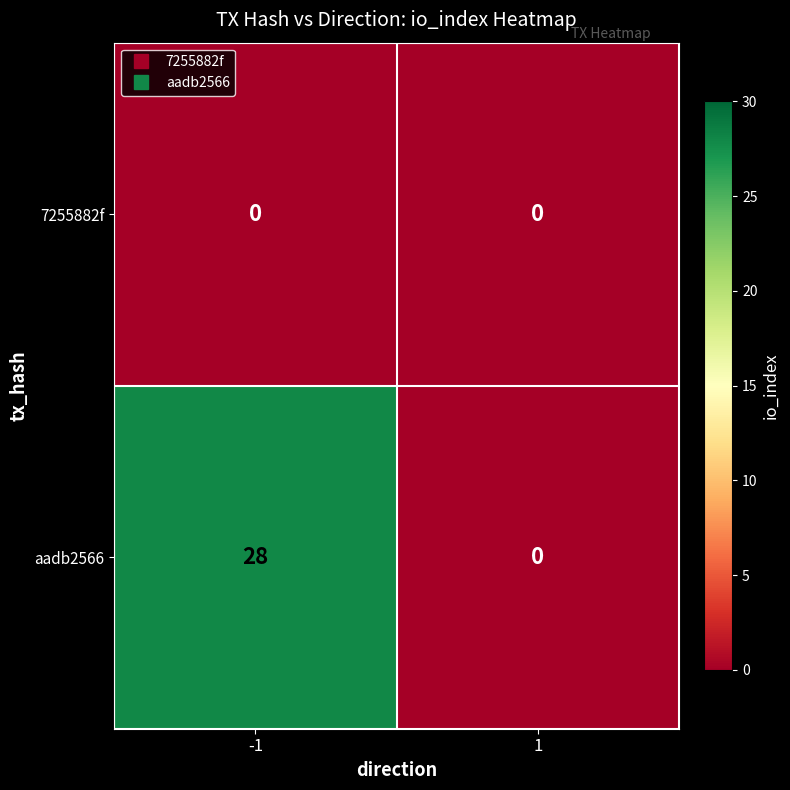

Reading left to right, what are all the values shown in this chart?

7255882f: 0	0
aadb2566: 28	0